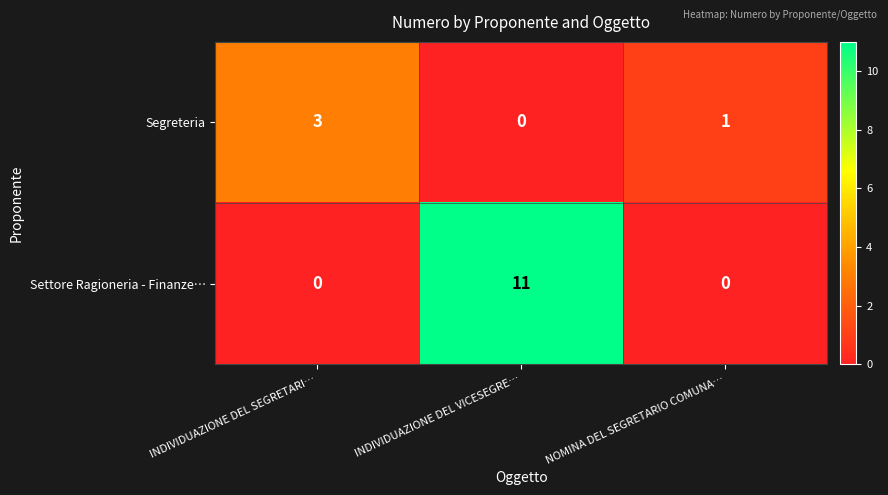

Rank the series by their maximum value, from lowest to highest.

Segreteria, Settore Ragioneria - Finanze…